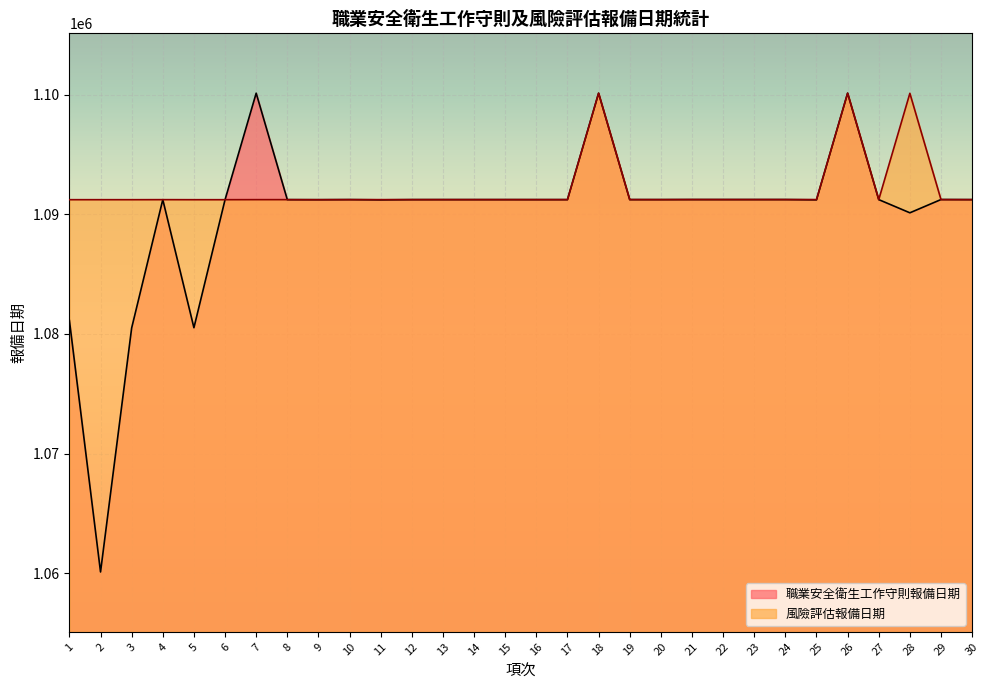

True or false: 風險評估報備日期 has more than 2 interior local peaks.

True